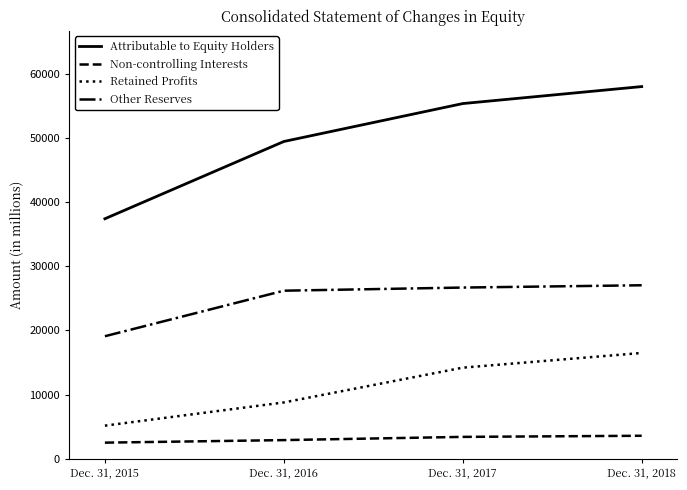

How many lines are shown in the chart?

4